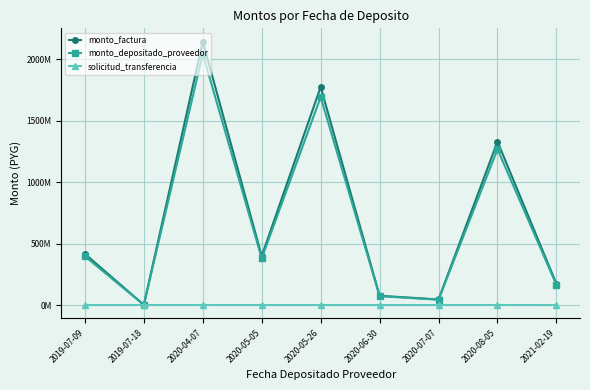

Reading left to right, transcribe all the data shown in this chart.

monto_factura: 2019-07-09=415948364	2019-07-18=1363636	2020-04-07=2143606200	2020-05-05=398112600	2020-05-26=1774477278	2020-06-30=75556800	2020-07-07=45589260	2020-08-05=1329257940	2021-02-19=172156800
monto_depositado_proveedor: 2019-07-09=396584978	2019-07-18=1300155	2020-04-07=2043121391	2020-05-05=379579170	2020-05-26=1691871136	2020-06-30=72039451	2020-07-07=43466972	2020-08-05=1267268374	2021-02-19=164142491
solicitud_transferencia: 2019-07-09=88434	2019-07-18=88436	2020-04-07=333685	2020-05-05=96458	2020-05-26=62445	2020-06-30=67222	2020-07-07=66910	2020-08-05=332849	2021-02-19=6313